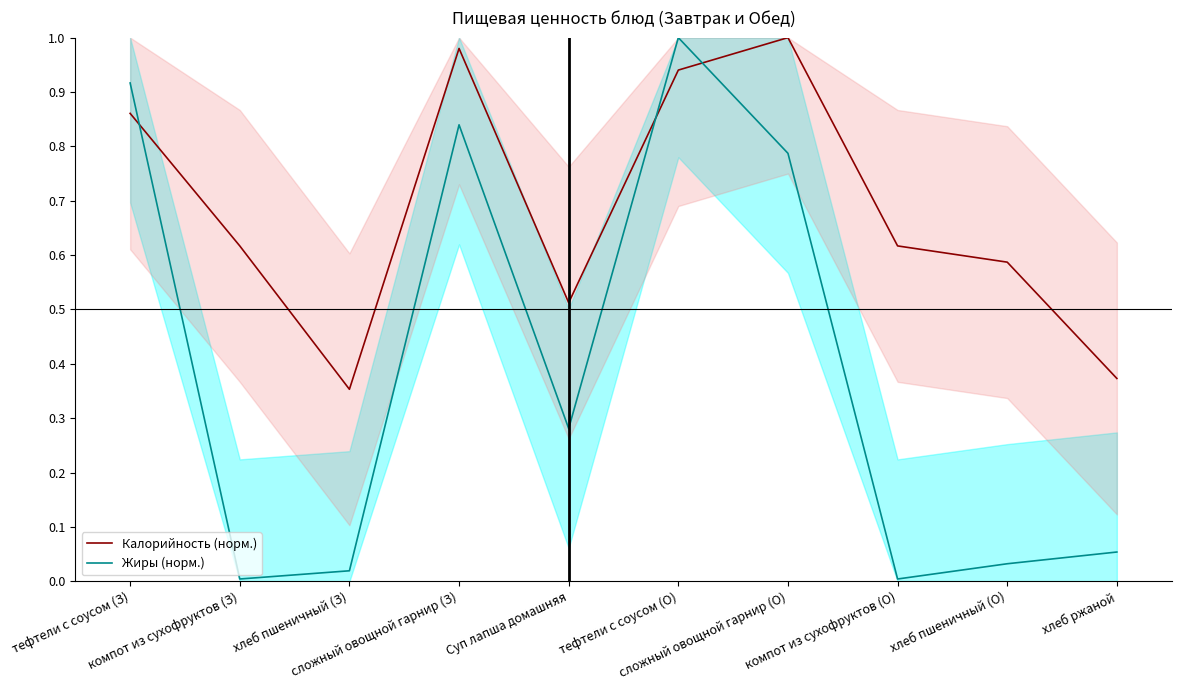

How many interior local valleys does the Жиры (норм.) series have?

3